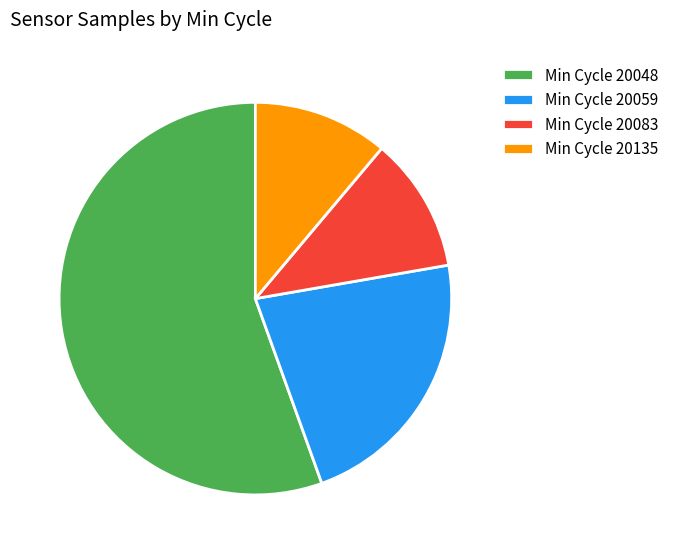

What is the largest slice in the pie chart?

Min Cycle 20048